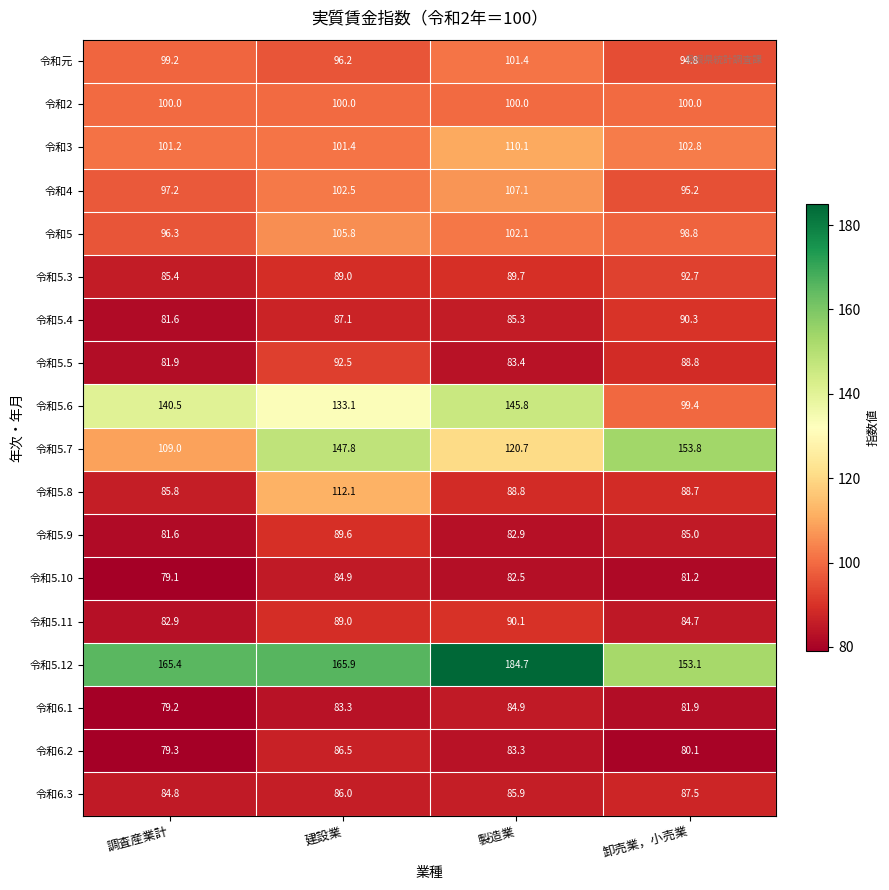

True or false: 令和6.3 has a value of 87.5 at 卸売業，小売業.

True